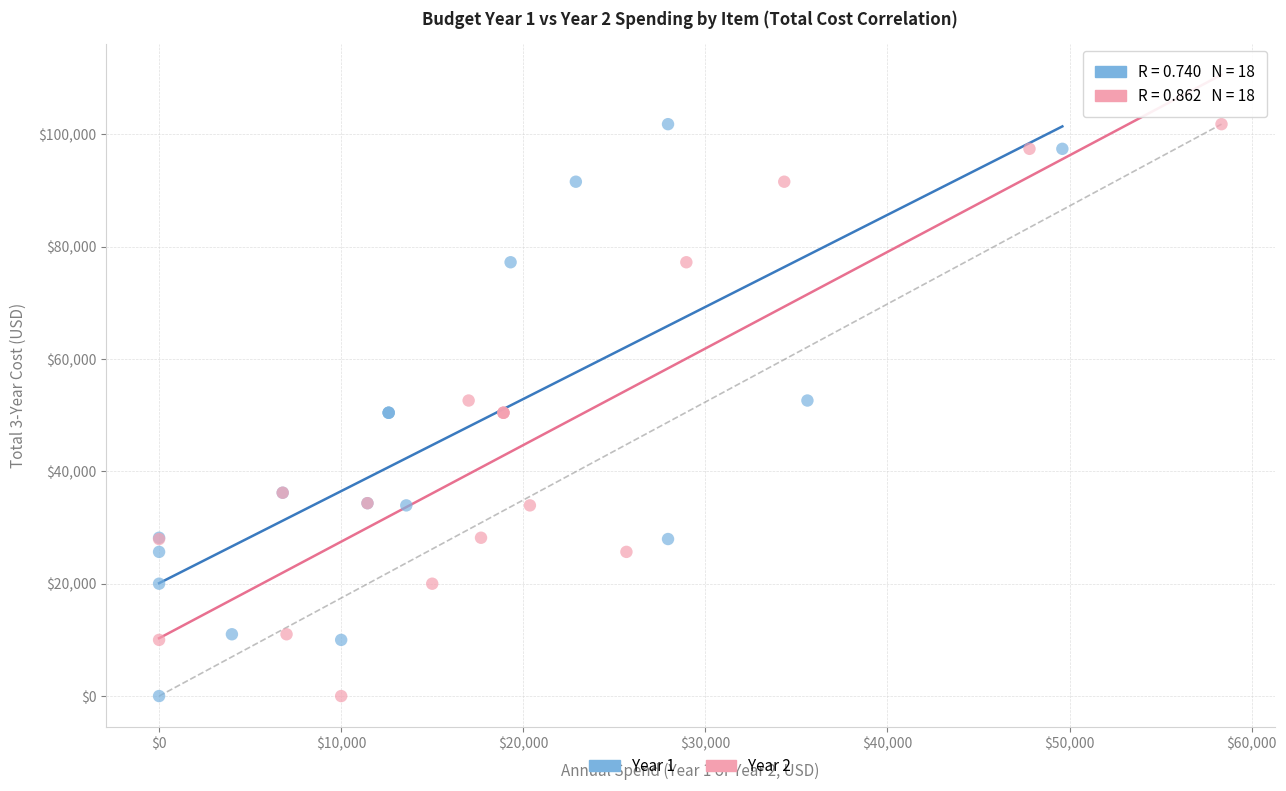

What are all the series names shown in the legend?

Year 1, Year 2